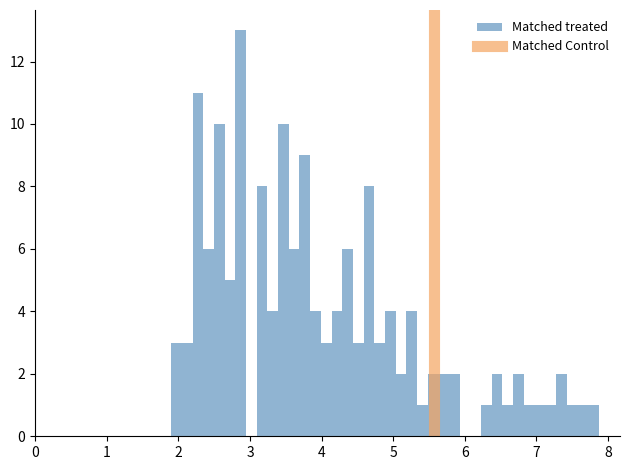

Around what value on the x-axis is the tallest bar? Give the approximate position of its centre, as read against the axis.

2.9